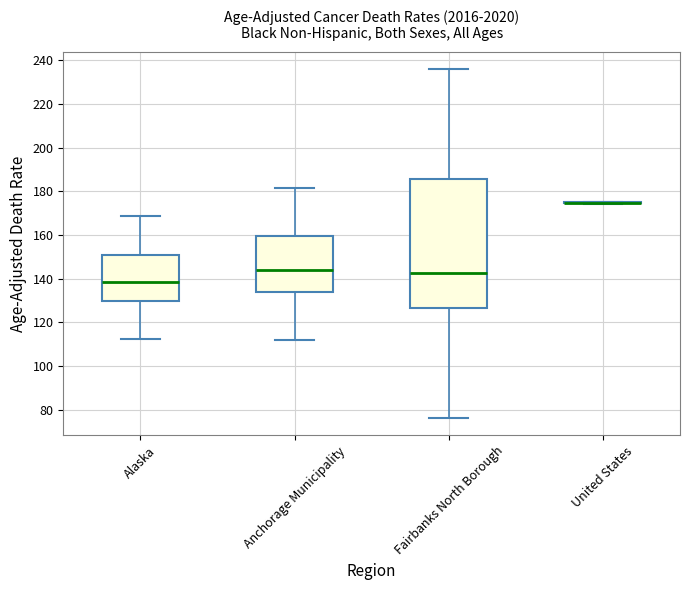

Reading left to right, read every box against the y-axis: the position of its median line, the range the box covers, and the ends of its whiskers. The values are not printed on the chart, so give them approximately, as read against the axis.

Alaska: median 138, box 130 to 150, whiskers 112 to 168
Anchorage Municipality: median 144, box 134 to 160, whiskers 112 to 182
Fairbanks North Borough: median 142, box 126 to 186, whiskers 76 to 236
United States: box collapsed to a line at 174, whiskers 174 to 176